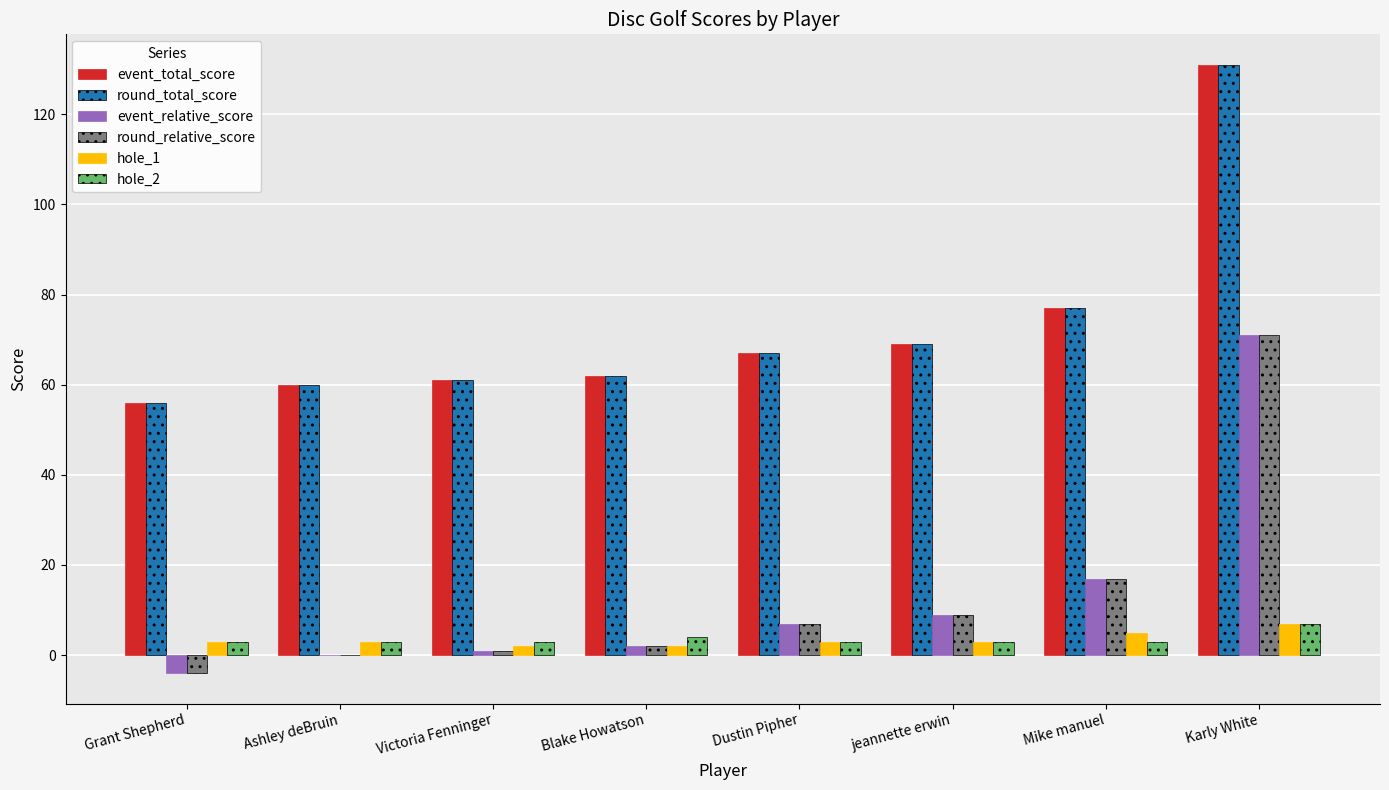

How many categories are shown in the chart?

8